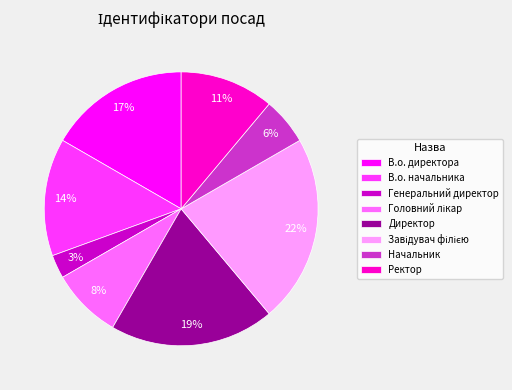

What is the ratio of the value at В.о. директора to the value at Директор?

0.9